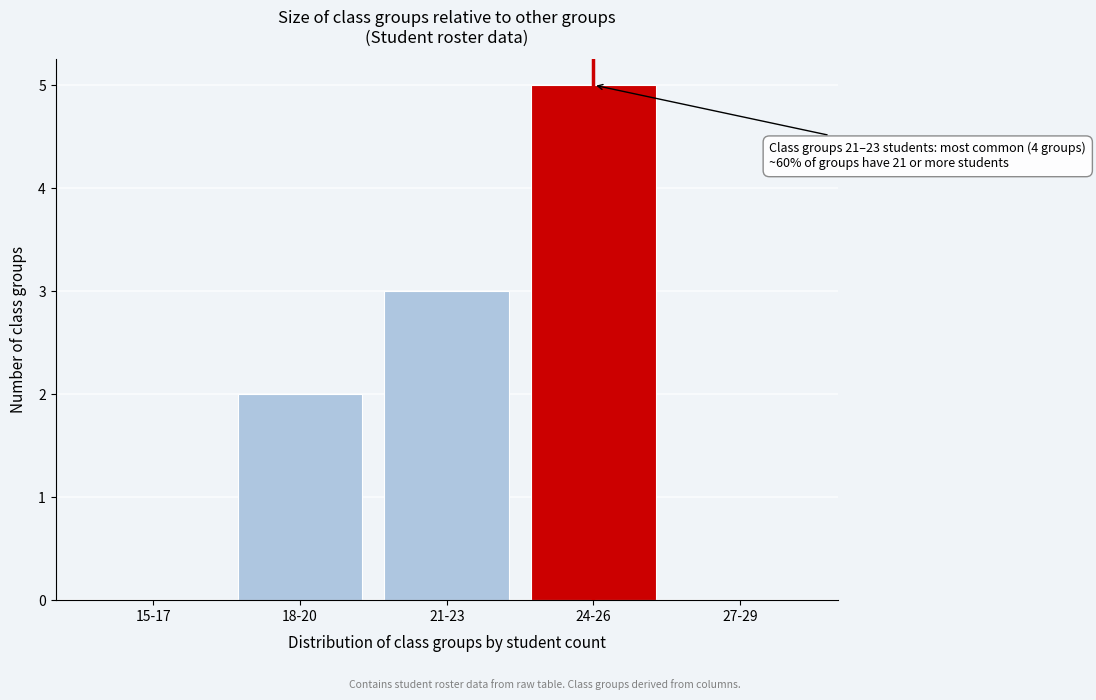

Reading left to right, transcribe all the data shown in this chart.

15-17=0	18-20=2	21-23=3	24-26=5	27-29=0